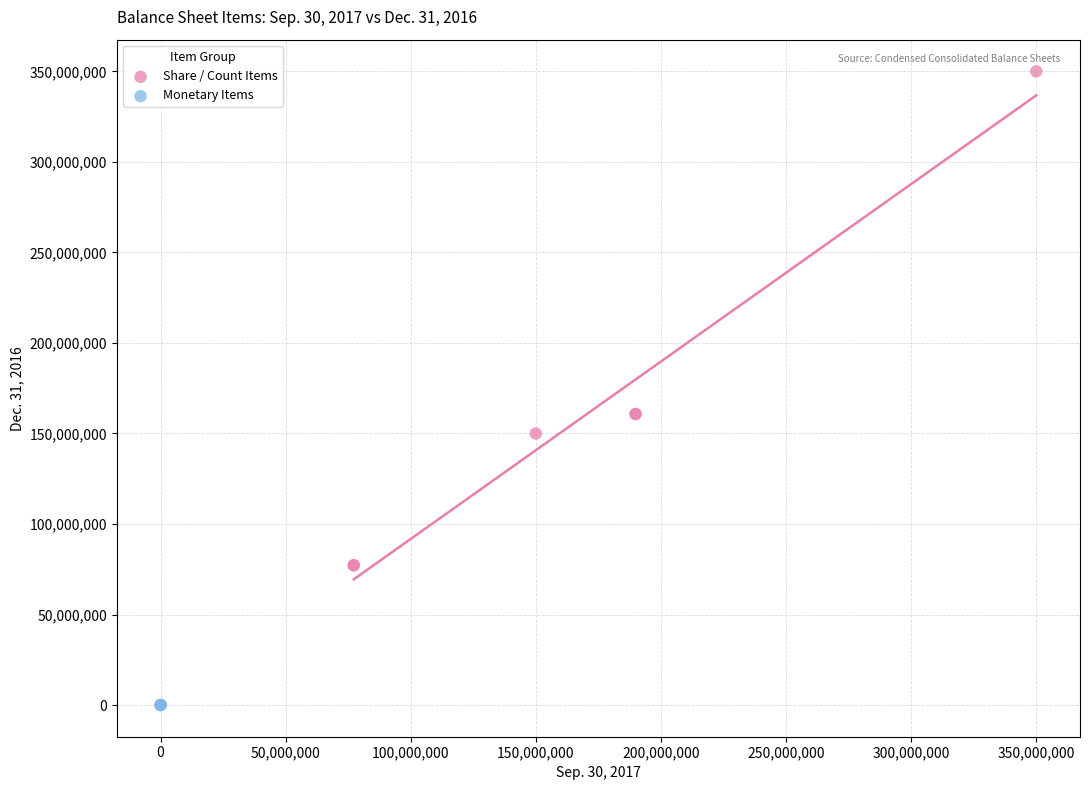

Which series contains the lowest Y value?

Monetary Items